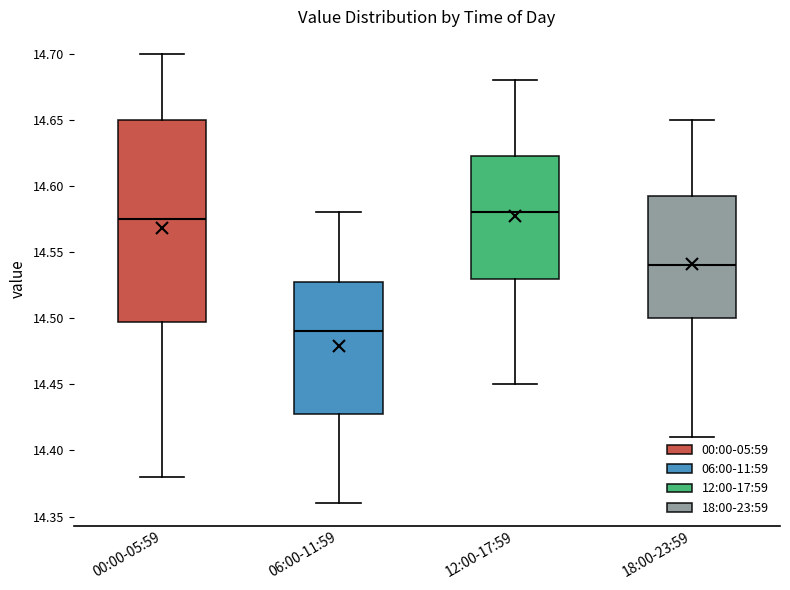

Which box has the highest median line?

12:00-17:59